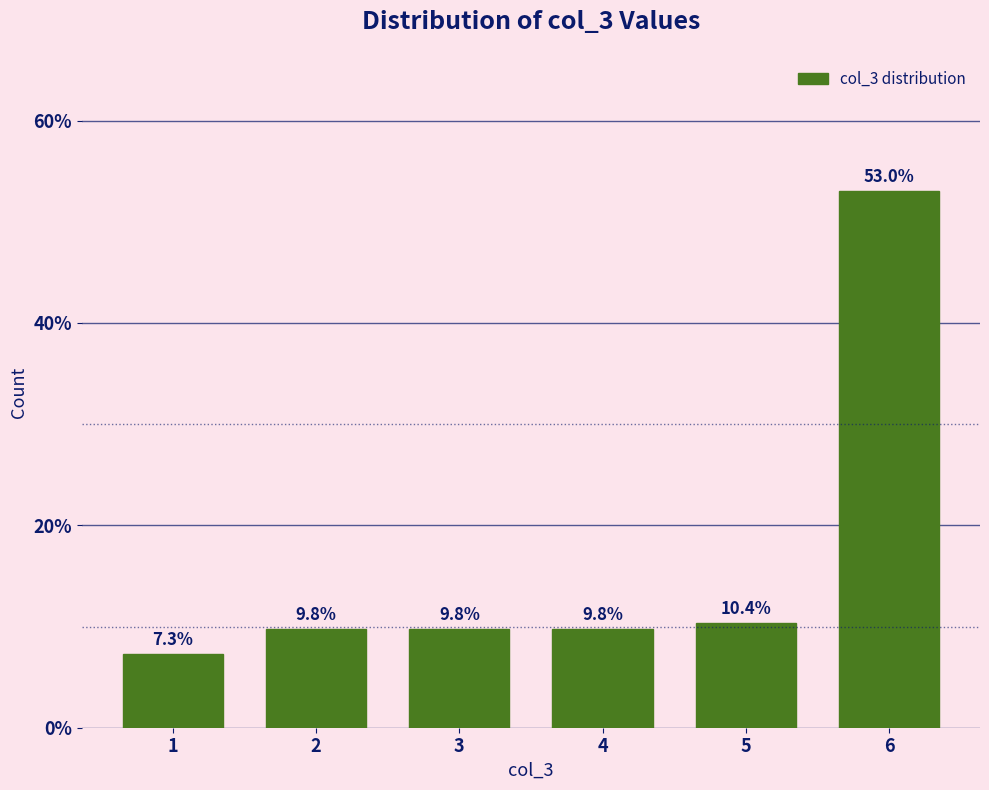

Reading left to right, list all the values displayed in this chart.

7.3	9.8	9.8	9.8	10.4	53.0